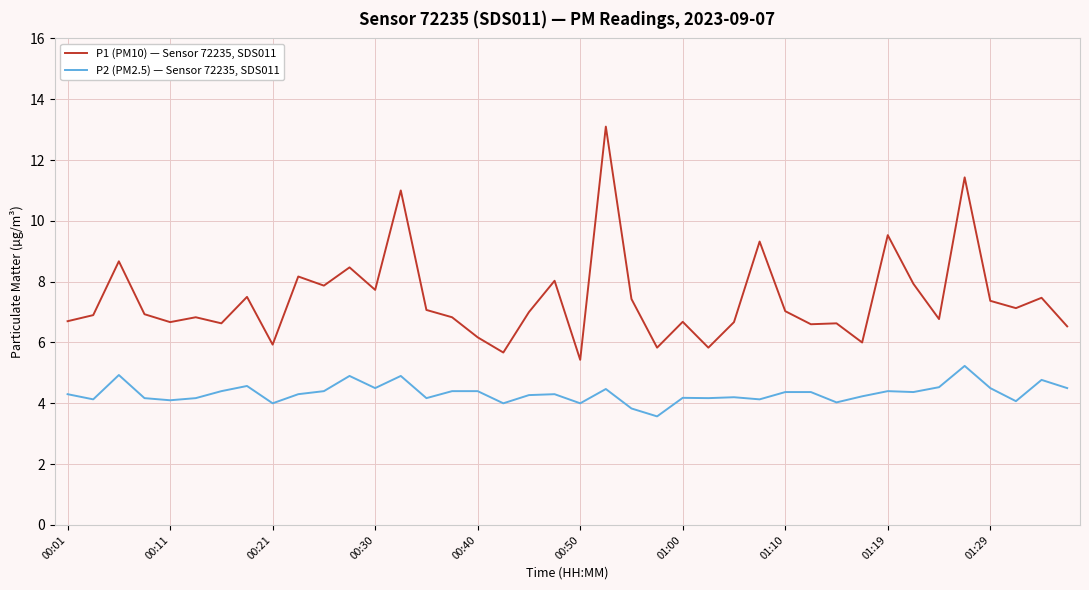

True or false: P2 (PM2.5) — Sensor 72235, SDS011 and P1 (PM10) — Sensor 72235, SDS011 cross at least once.

False